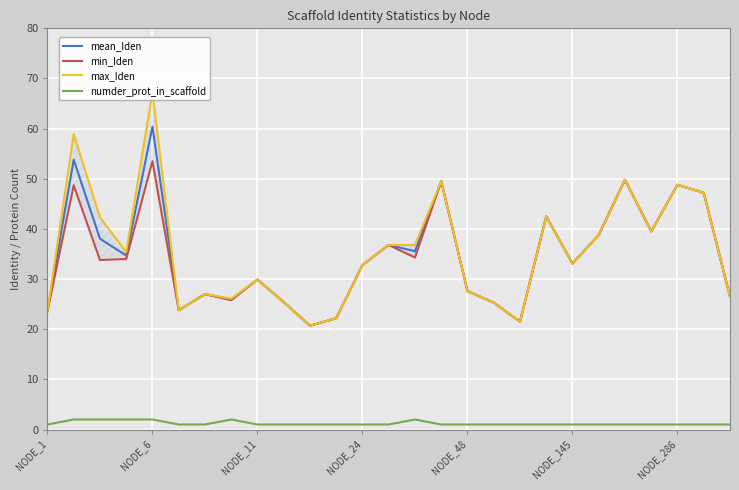

True or false: mean_Iden and numder_prot_in_scaffold intersect in this chart.

False